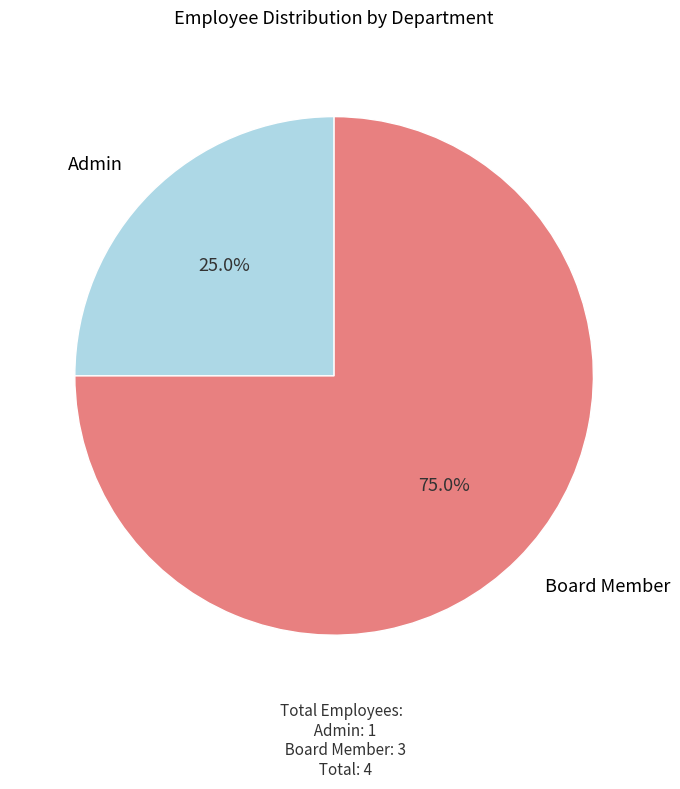

To the nearest percent, what is the combined percentage of Board Member and Admin?

100%